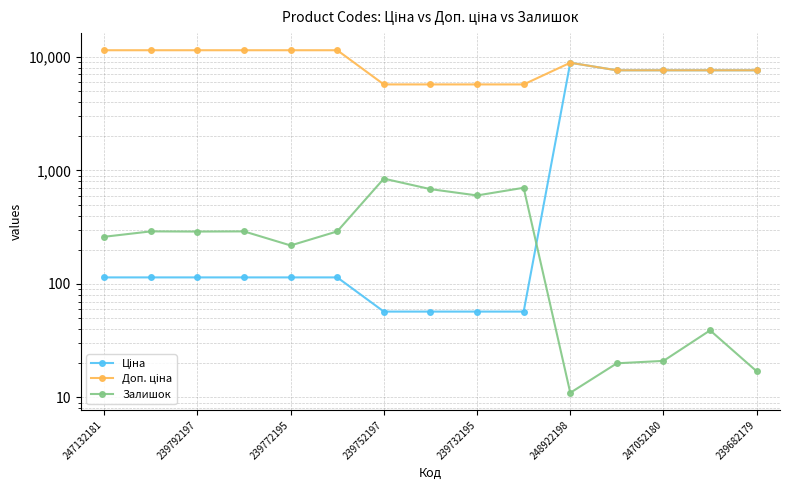

Where do Ціна and Залишок first cross each other?

9 and 10